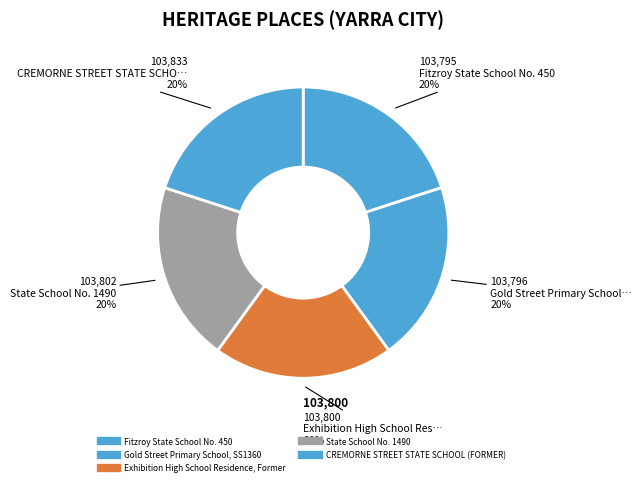

Count the number of slices in the pie.

5